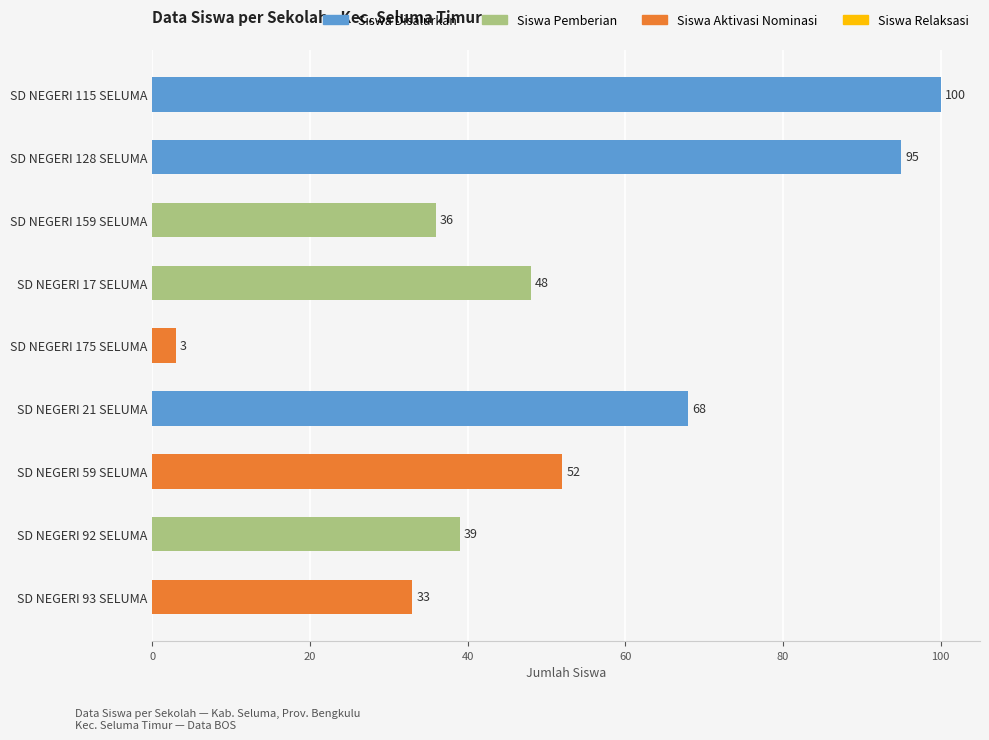

Reading bottom to top, extract all data points from this chart.

SD NEGERI 93 SELUMA=33	SD NEGERI 92 SELUMA=39	SD NEGERI 59 SELUMA=52	SD NEGERI 21 SELUMA=68	SD NEGERI 175 SELUMA=3	SD NEGERI 17 SELUMA=48	SD NEGERI 159 SELUMA=36	SD NEGERI 128 SELUMA=95	SD NEGERI 115 SELUMA=100